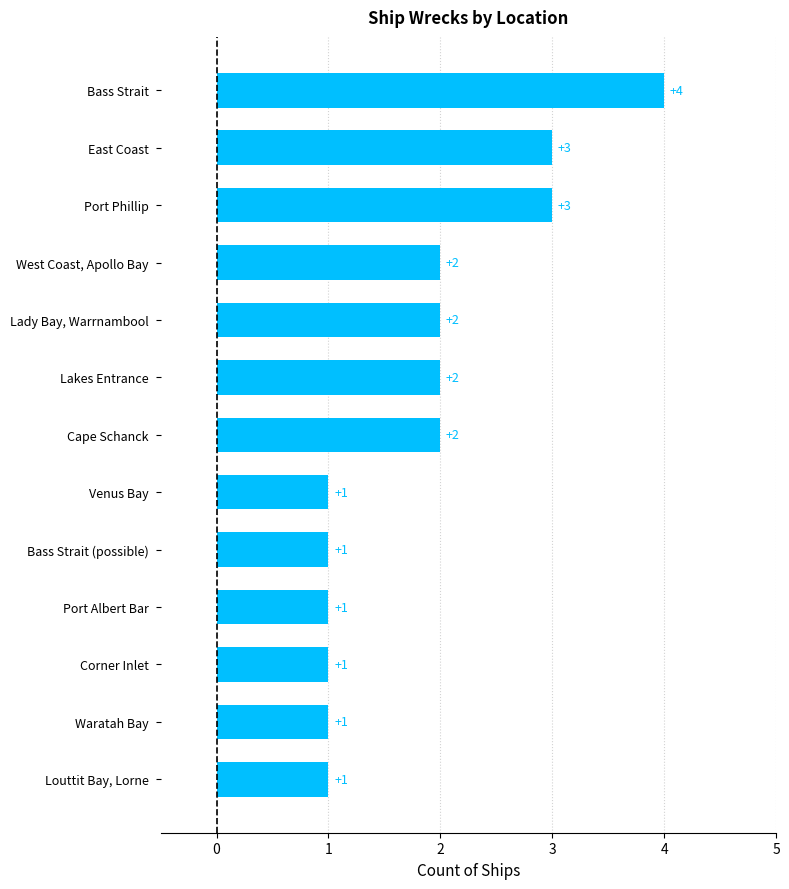

How many values are below 2?

6